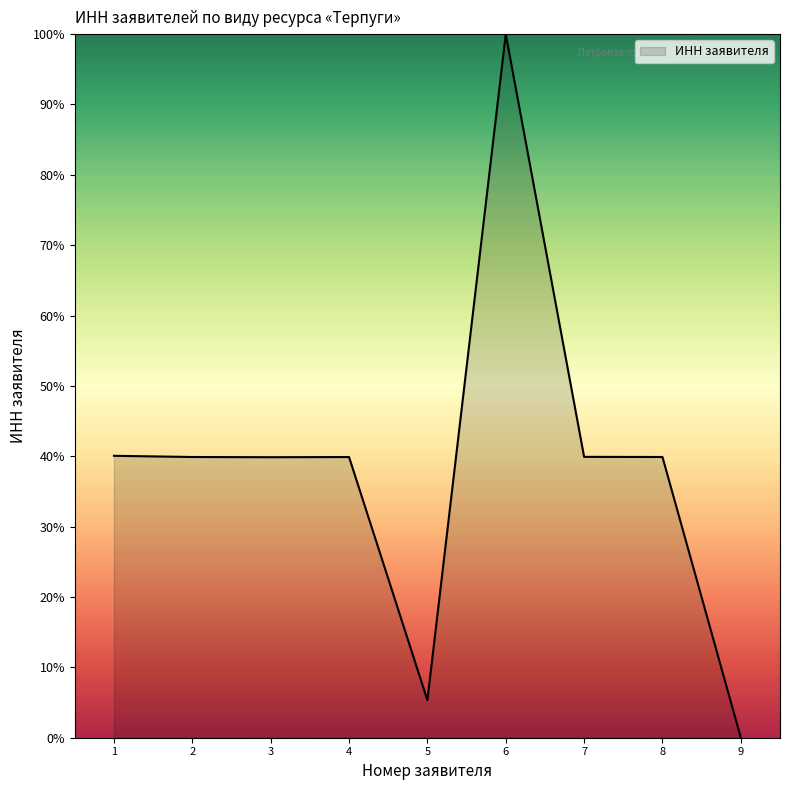

The value at 4 is 39.9. True or false?

True